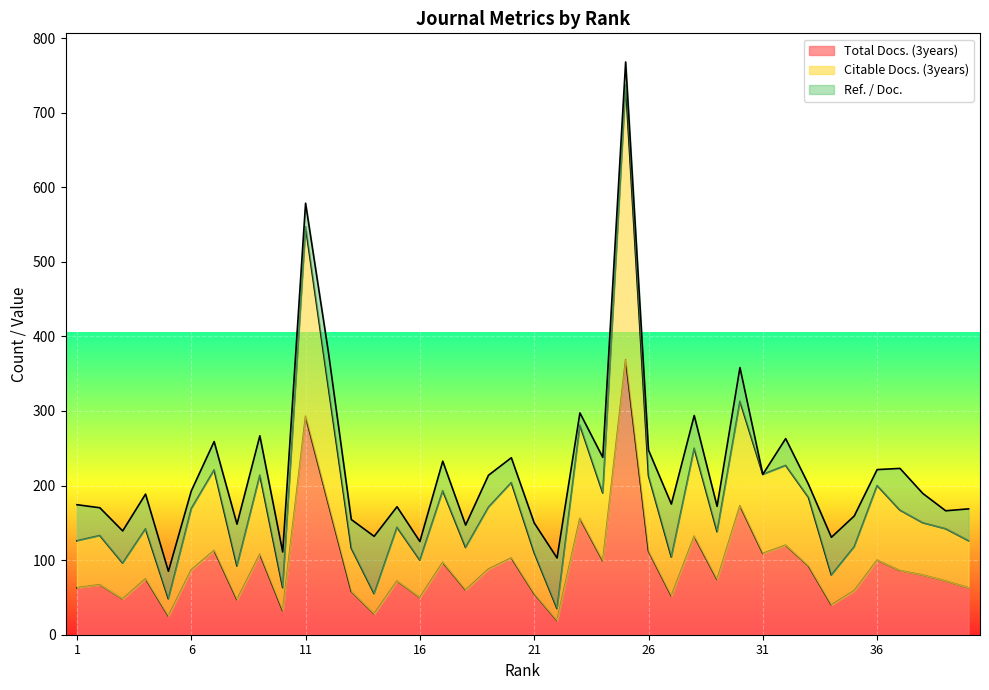

What is the minimum value for Total Docs. (3years)?

19.0